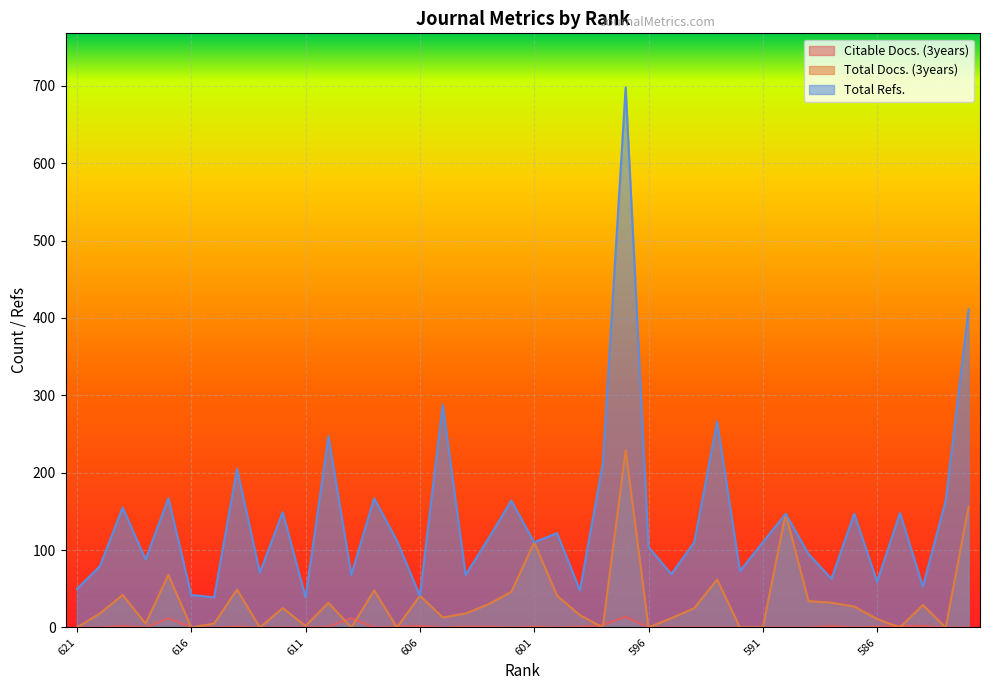

The value of Total Docs. (3years) at 591 is 151. True or false?

False